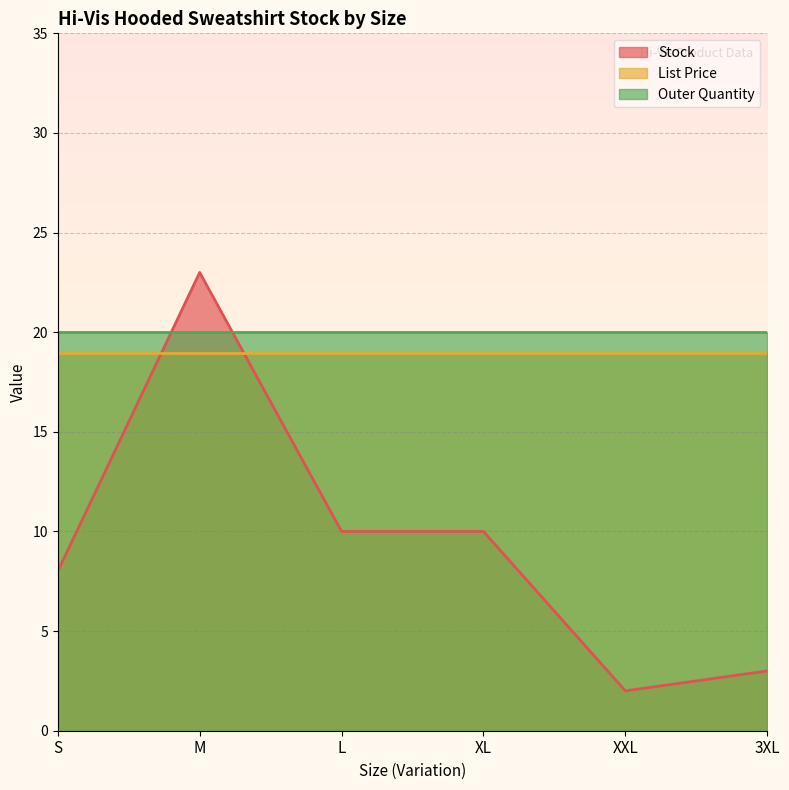

How many categories are shown in the chart?

6